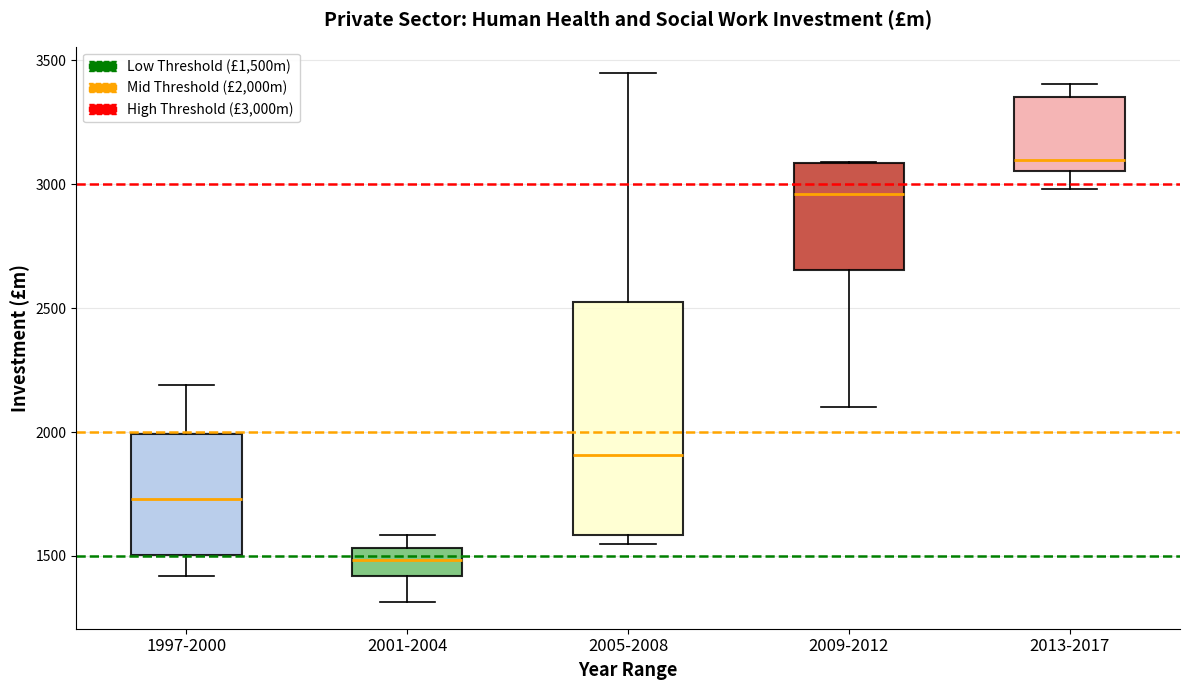

Where is the upper edge of the box for 2009-2012 on the y-axis? The values are not printed on the chart, so give them approximately, as read against the axis.

3100